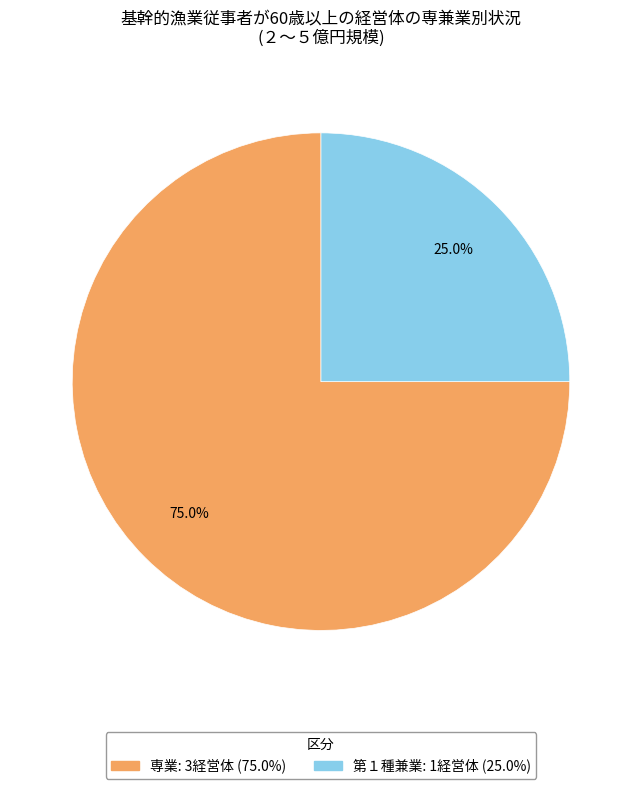

The 第１種兼業 slice represents 25% of the pie. True or false?

True